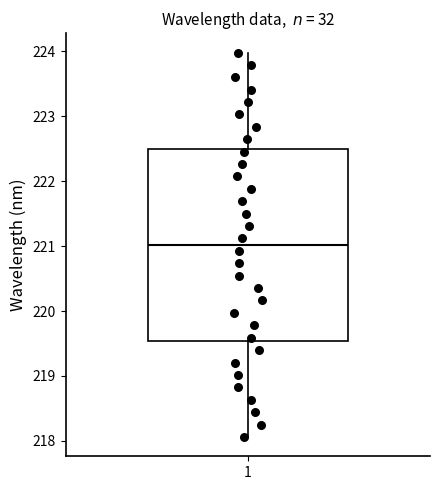

Read this box plot against the y-axis: the position of the median line, the range covered by the box, and the ends of both whiskers. The values are not printed on the chart, so give them approximately, as read against the axis.

median 221.0, box 219.5 to 222.5, whiskers 218.1 to 224.0